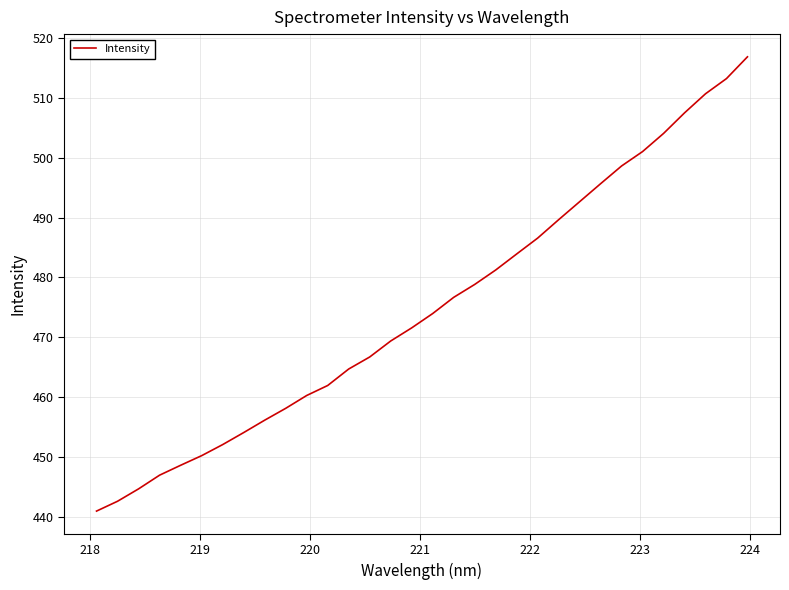

What is the maximum value shown in the chart?

516.9